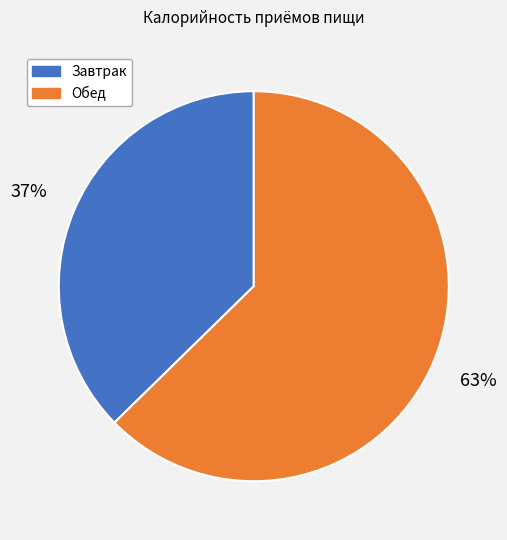

To the nearest percent, what portion does Обед represent?

63%